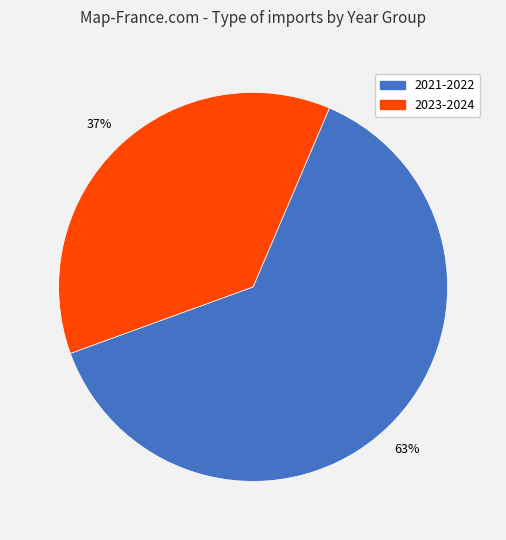

What percentage is the 2021-2022 slice, to the nearest percent?

63%